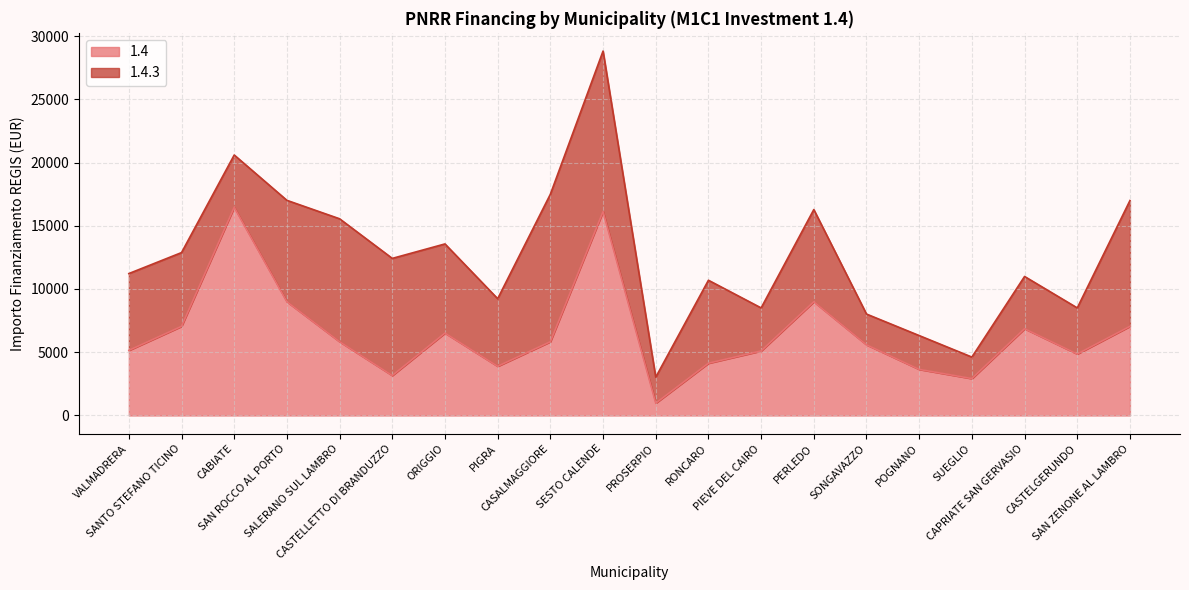

Reading right to left, list all the values displayed in this chart.

SAN ZENONE AL LAMBRO=7047	CASTELGERUNDO=4860	CAPRIATE SAN GERVASIO=6860	SUEGLIO=2916	POGNANO=3645	SONGAVAZZO=5589	PERLEDO=8991	PIEVE DEL CAIRO=5103	RONCARO=4131	PROSERPIO=972	SESTO CALENDE=16121	CASALMAGGIORE=5831	PIGRA=3888	ORIGGIO=6517	CASTELLETTO DI BRANDUZZO=3159	SALERANO SUL LAMBRO=5832	SAN ROCCO AL PORTO=8991	CABIATE=16464	SANTO STEFANO TICINO=7047	VALMADRERA=5145